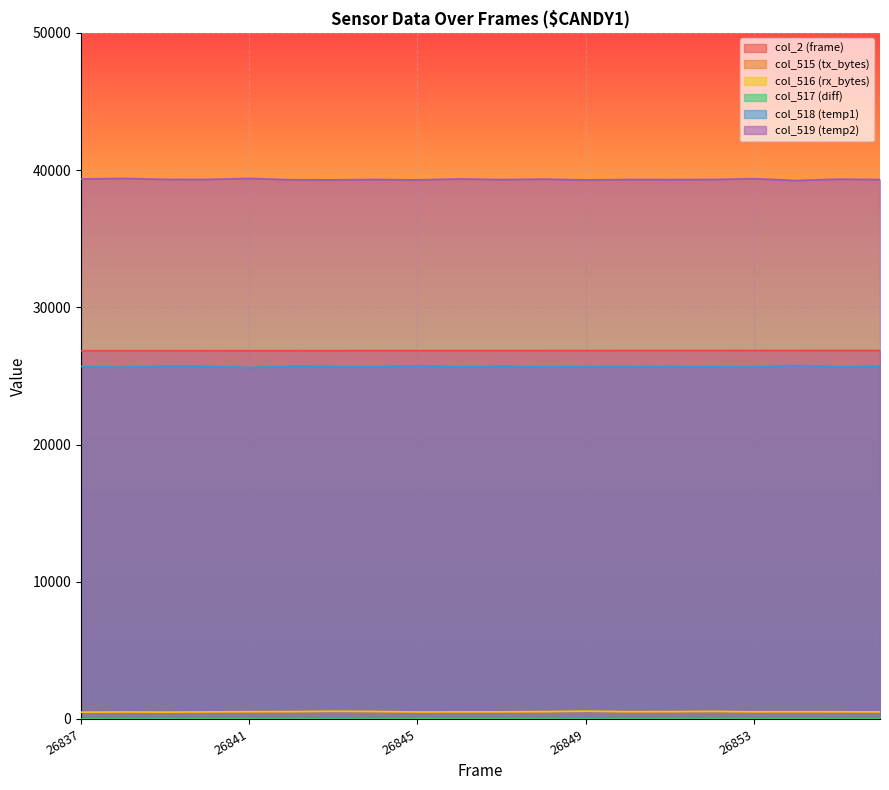

True or false: col_515 (tx_bytes) and col_519 (temp2) intersect in this chart.

False